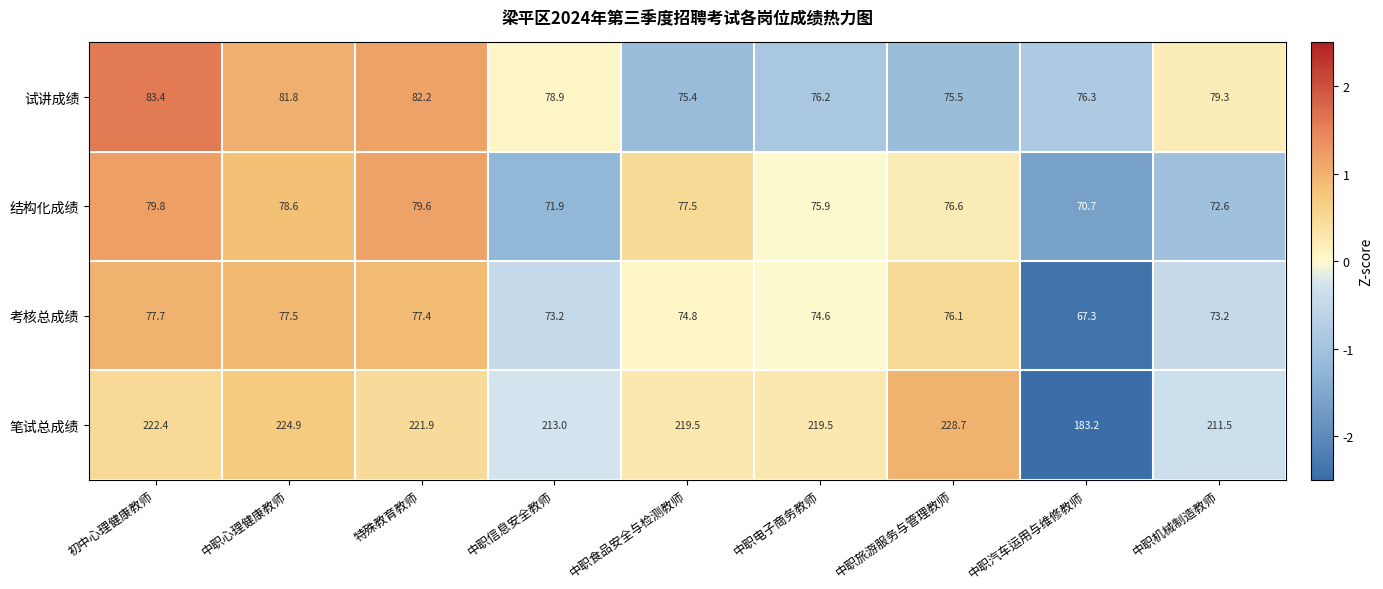

Which category has the highest value across all series?

中职旅游服务与管理教师